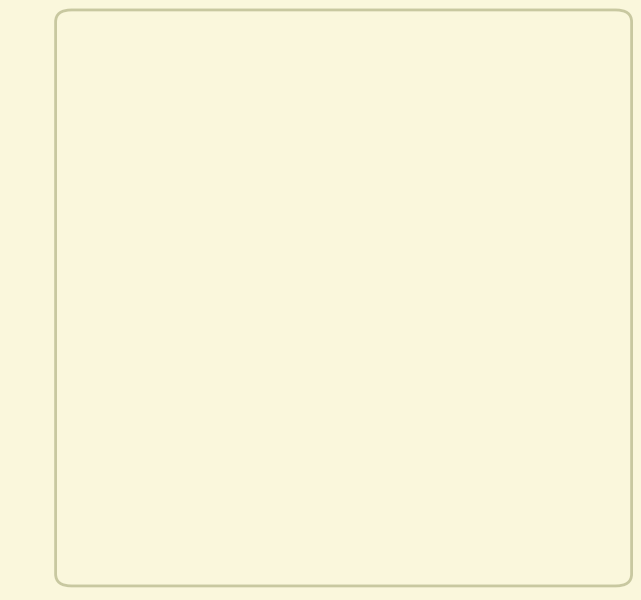

To the nearest percent, what percentage of the pie is H2 2016 (Jul–Dec)?

53%